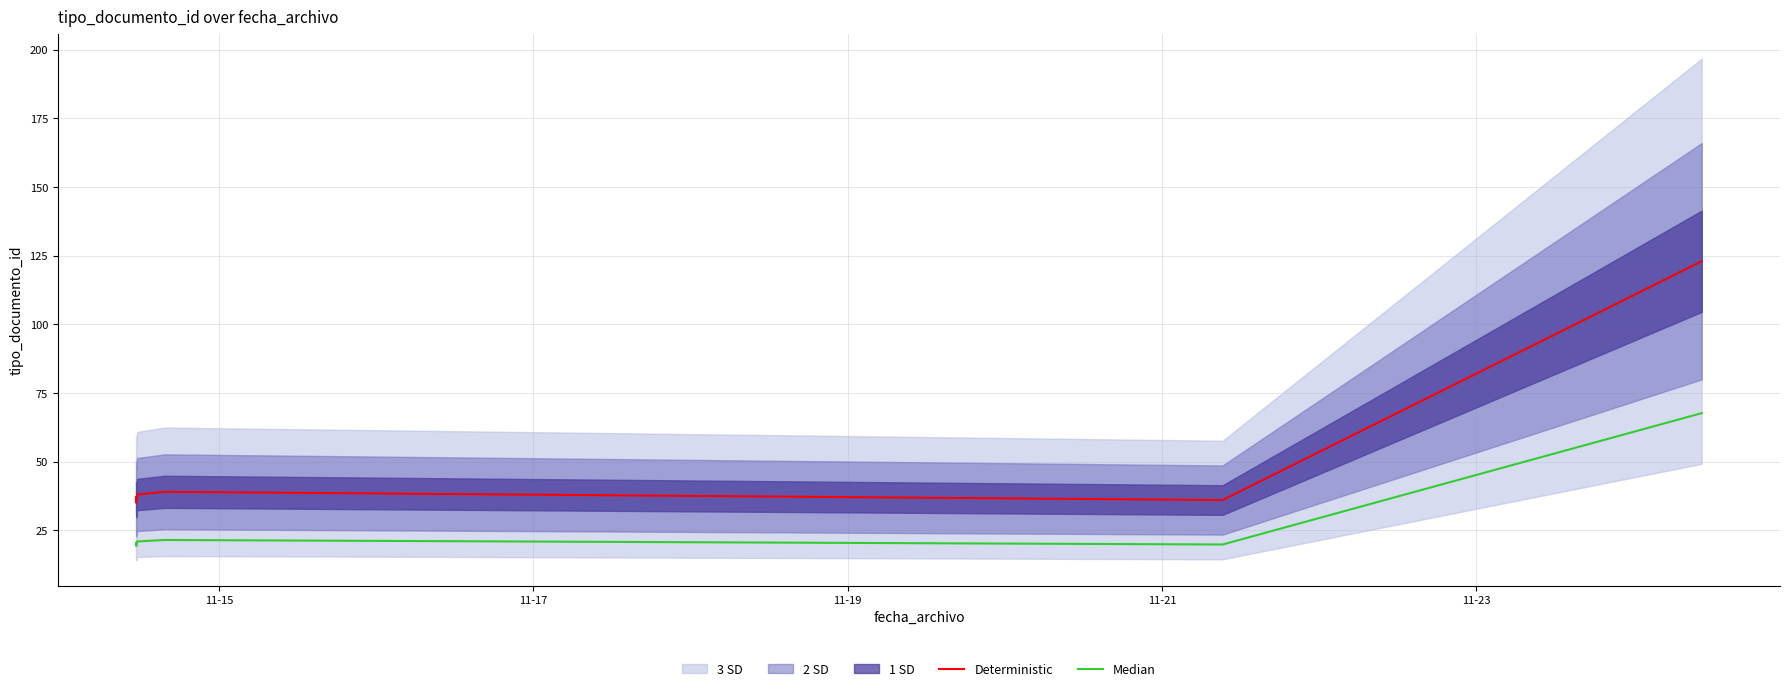

True or false: Median and Deterministic cross at least once.

False